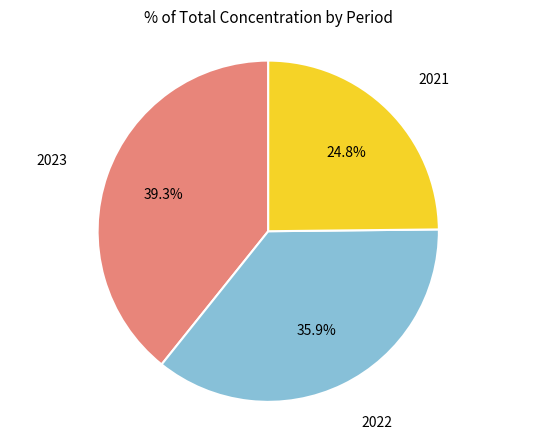

Is there a majority slice in this chart?

No